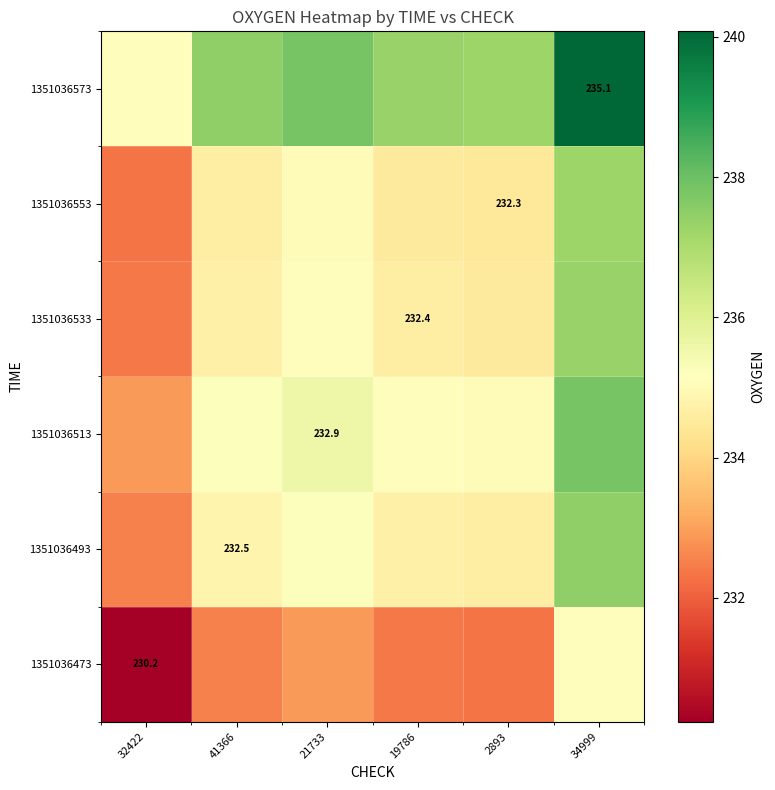

True or false: 1351036473 has a value of 235.1 at 34999.

True